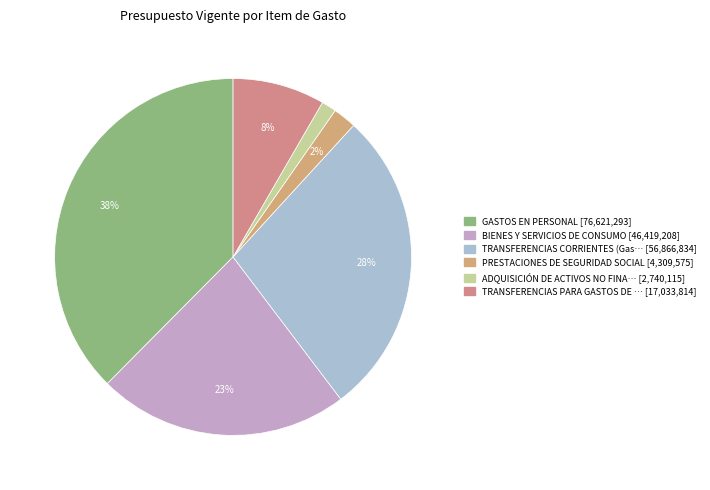

To the nearest percent, what is the average slice percentage?

17%